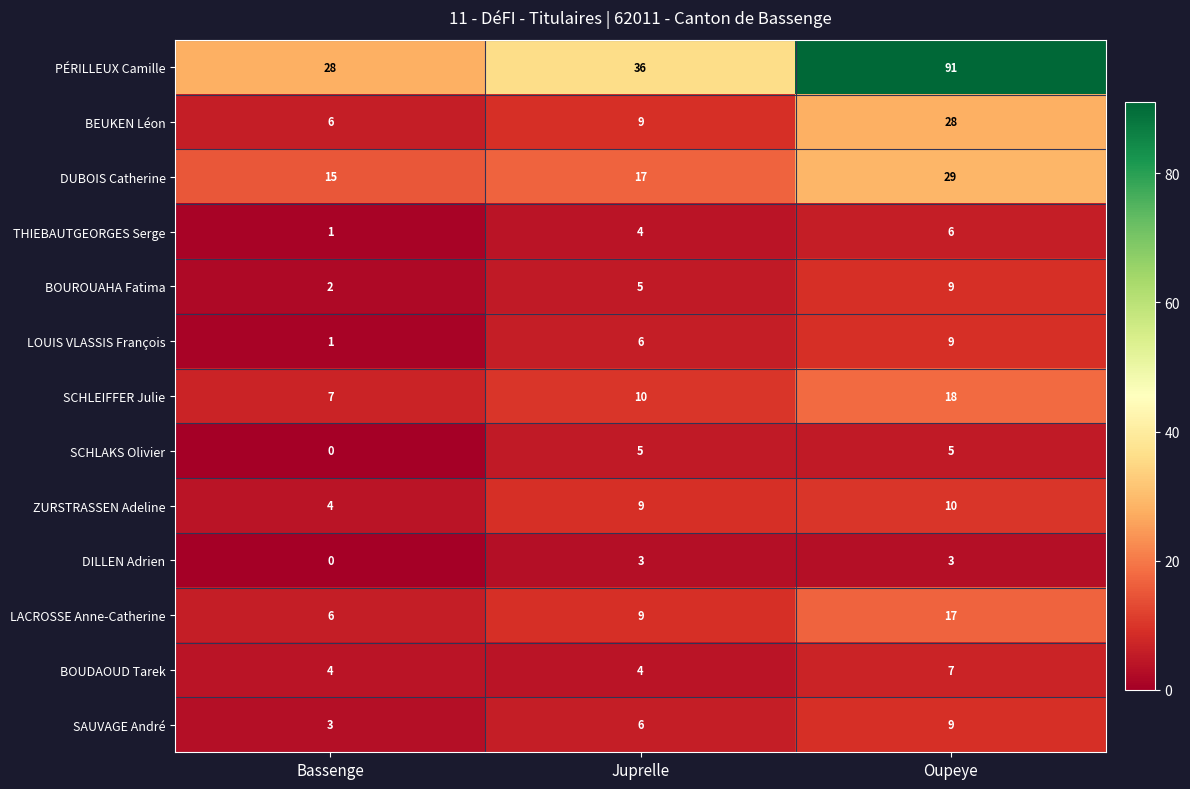

Which category has the highest value across all series?

Oupeye